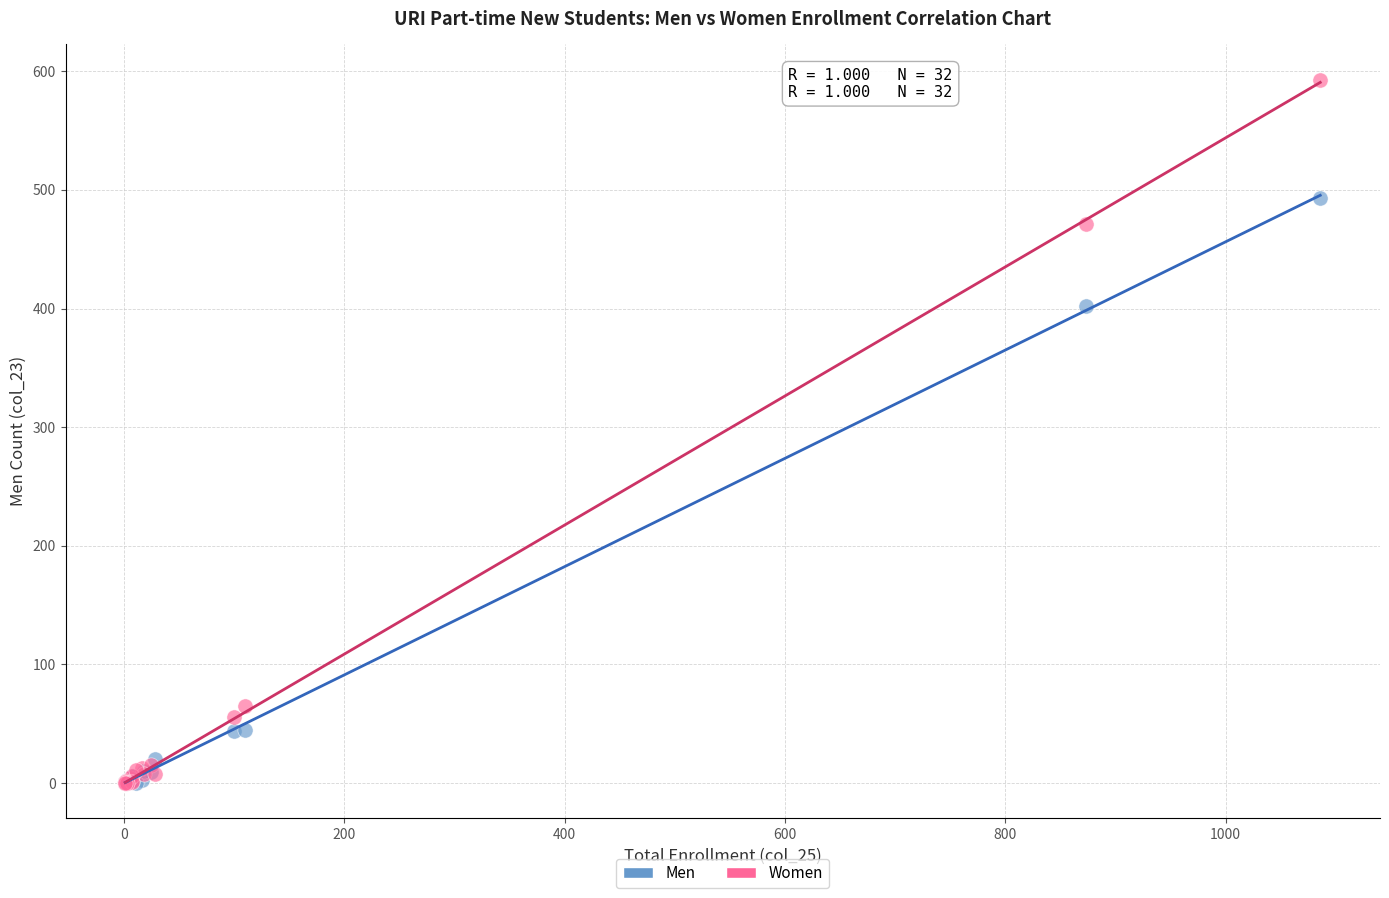

Across all series, what Y value is closest to 296?

402